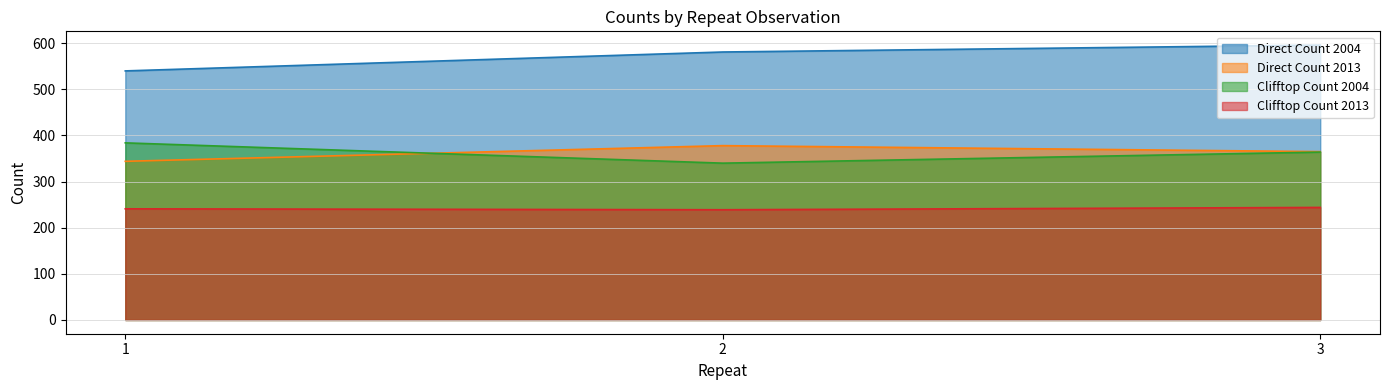

What is the lowest value of the directcount_2013 series?

344